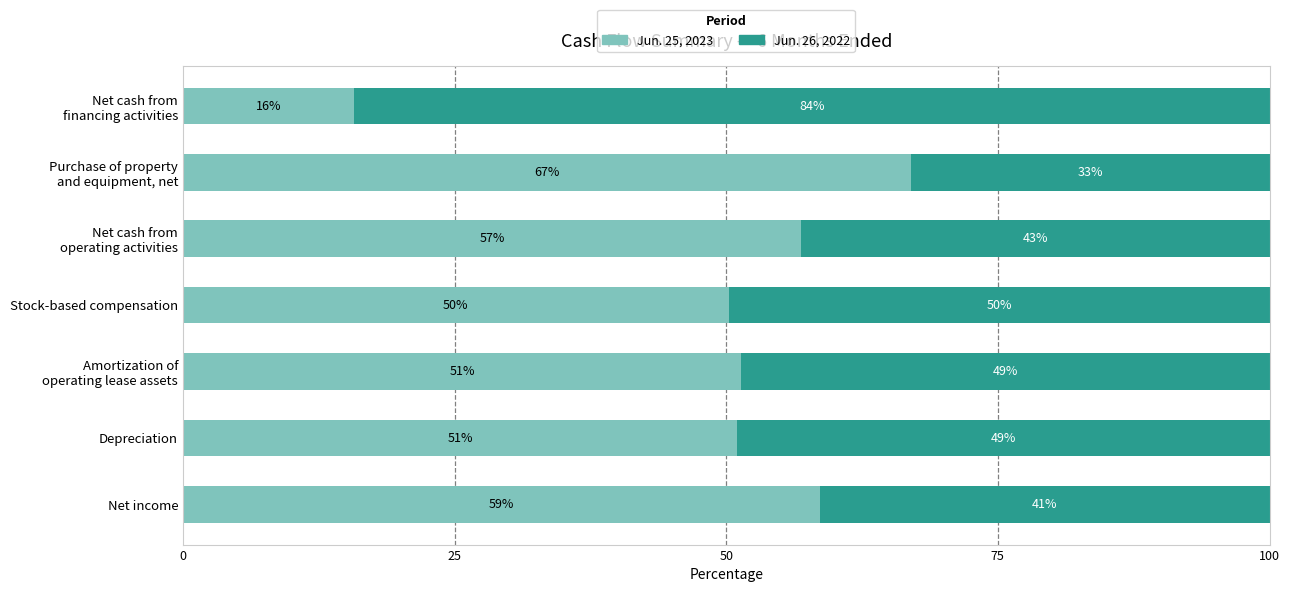

At which label is Jun. 25, 2023 closest to 41?

Stock-based compensation